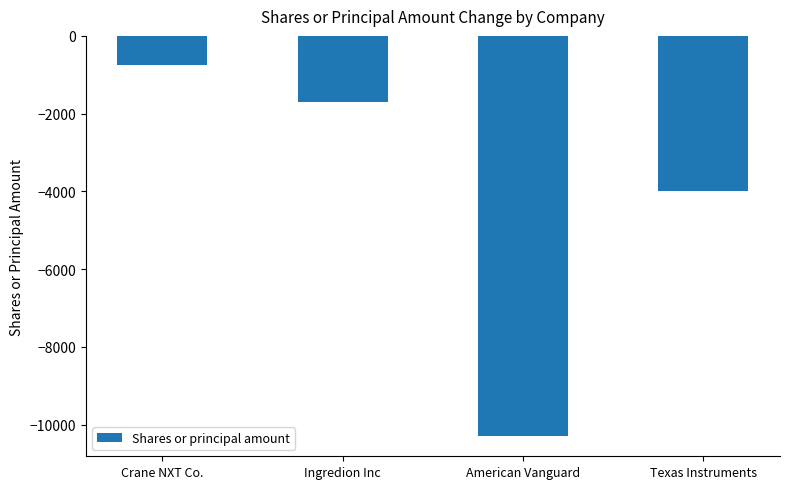

How many data points are above -1700?

1